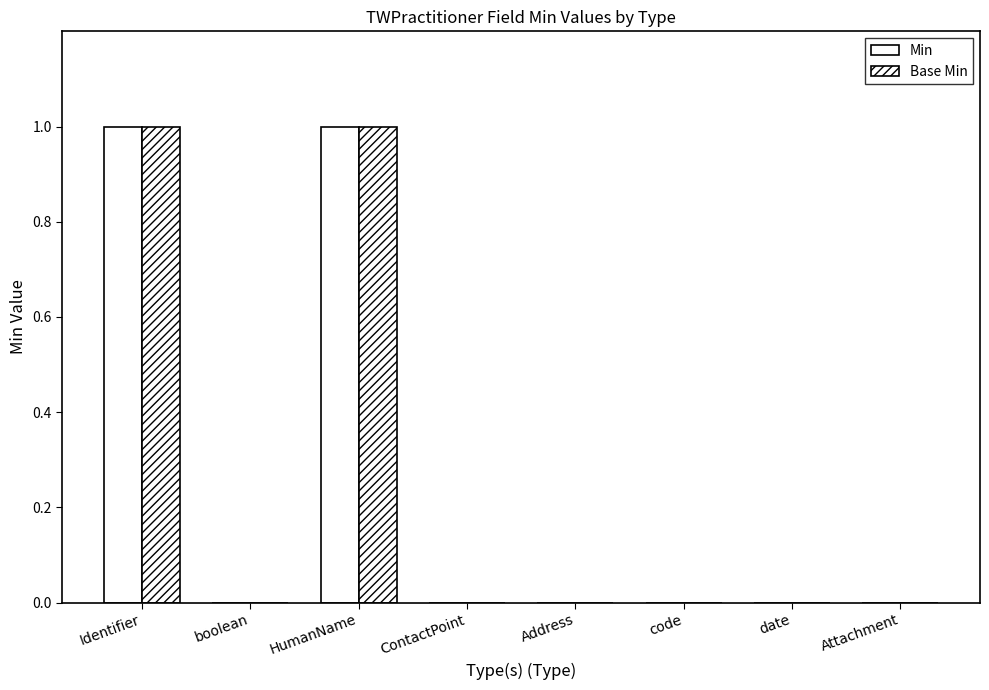

What position from the left is Identifier?

1